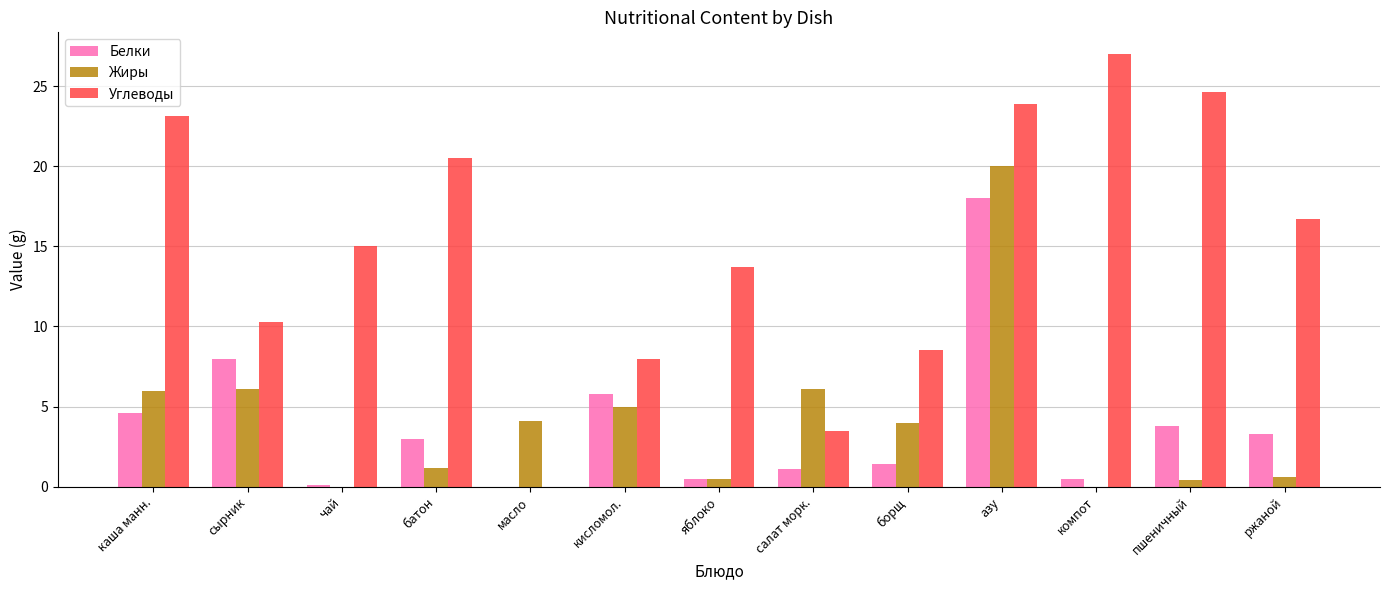

Which series has the largest total across all categories?

Углеводы